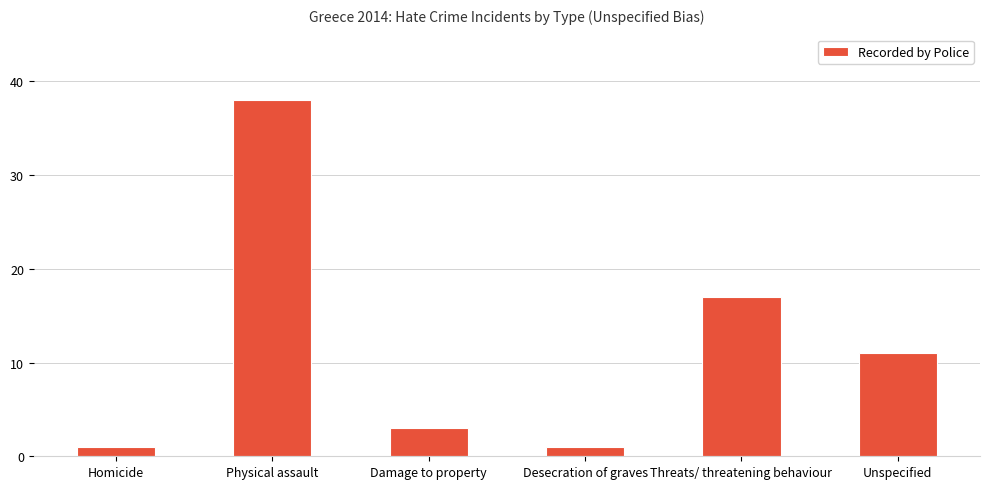

Reading left to right, extract all data points from this chart.

1	38	3	1	17	11